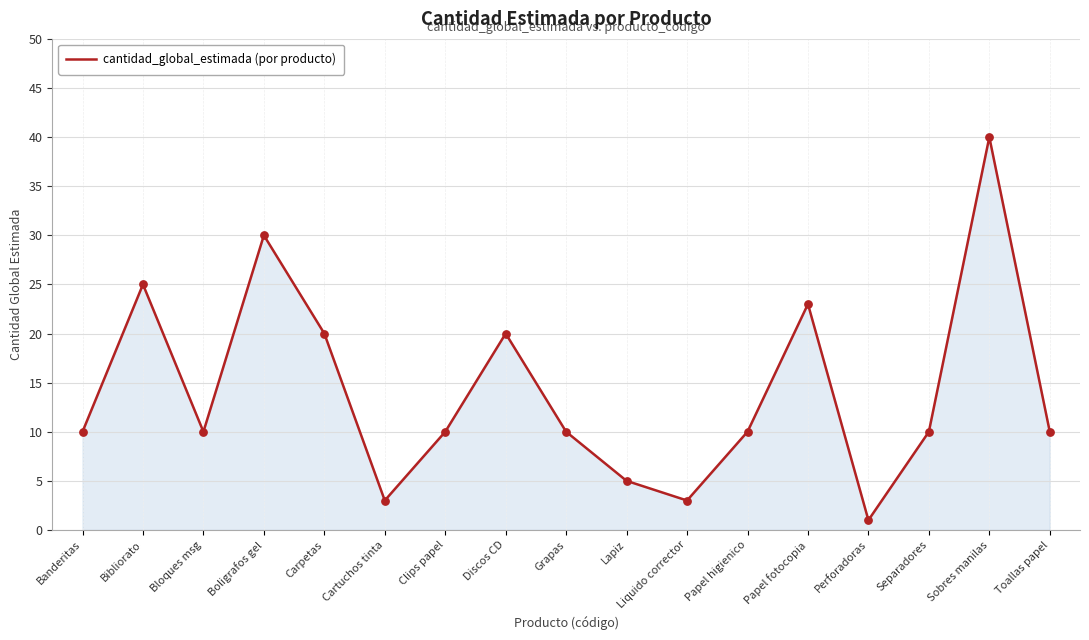

Approximately how many times larger is the value at Grapas compared to Bibliorato?

0.4